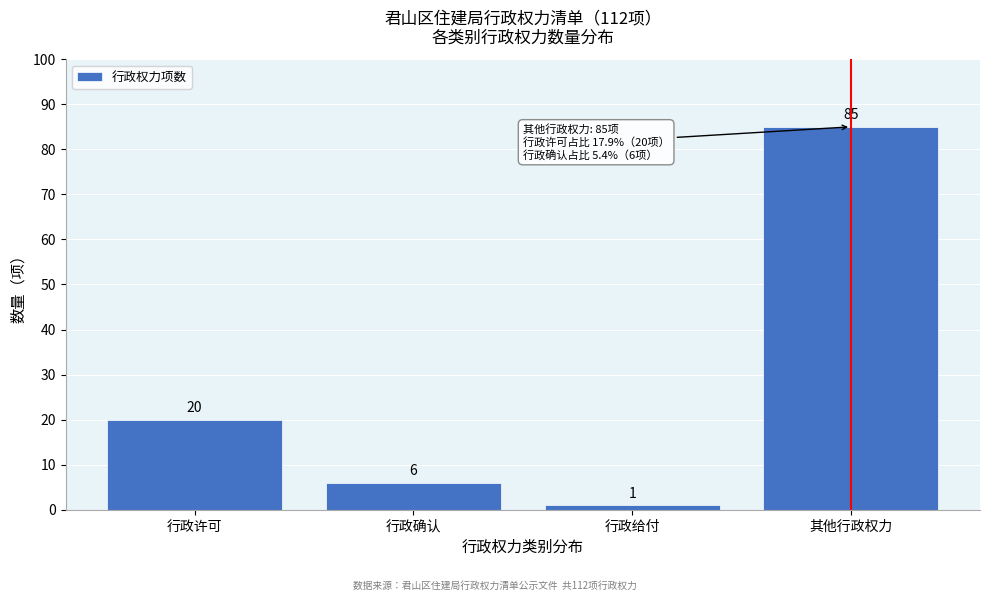

Reading left to right, extract all data points from this chart.

行政许可=20	行政确认=6	行政给付=1	其他行政权力=85